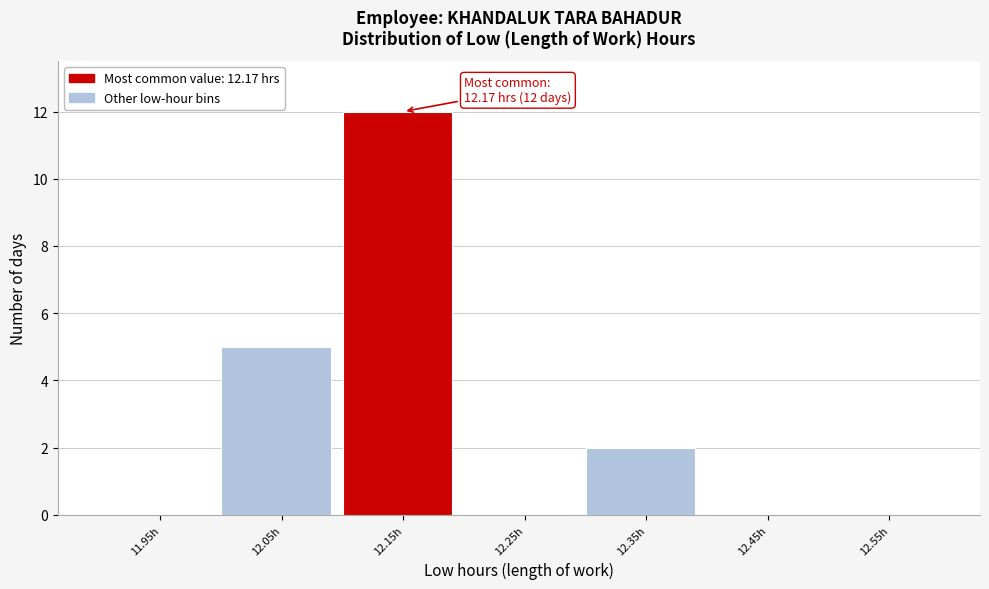

Reading left to right, what are all the values shown in this chart?

11.95h=0	12.05h=5	12.15h=12	12.25h=0	12.35h=2	12.45h=0	12.55h=0